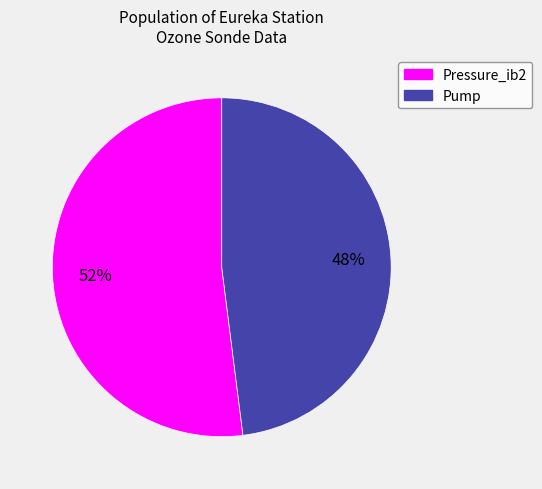

Is the sum of Pump and Pressure_ib2 greater than half?

Yes